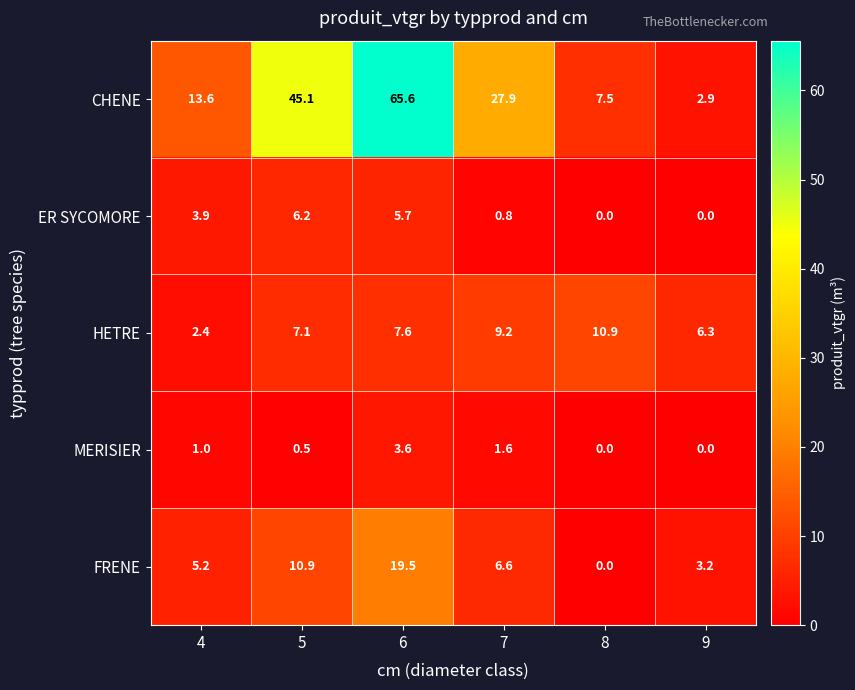

How many distinct data groups are displayed?

5